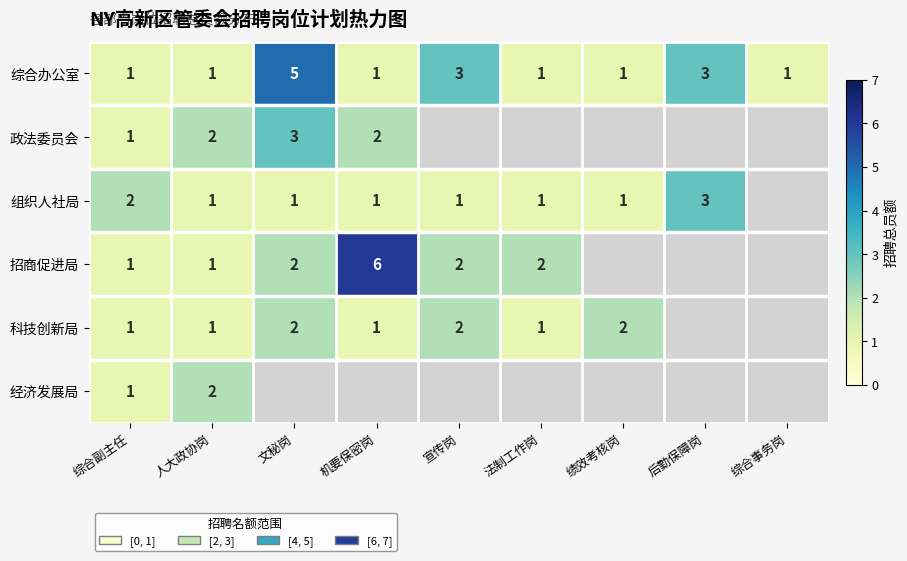

Which has a higher value, 人大政协岗 or 绩效考核岗?

人大政协岗